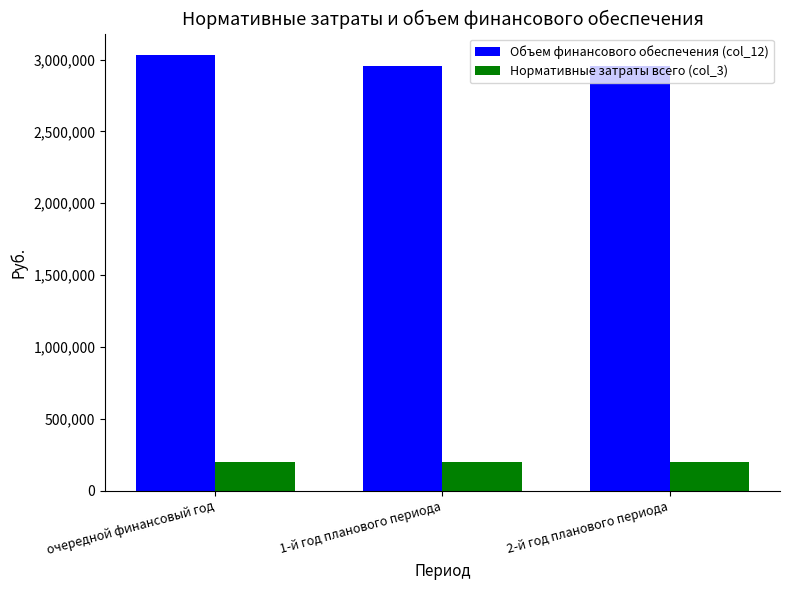

What is the minimum value shown in the chart?

196940.4